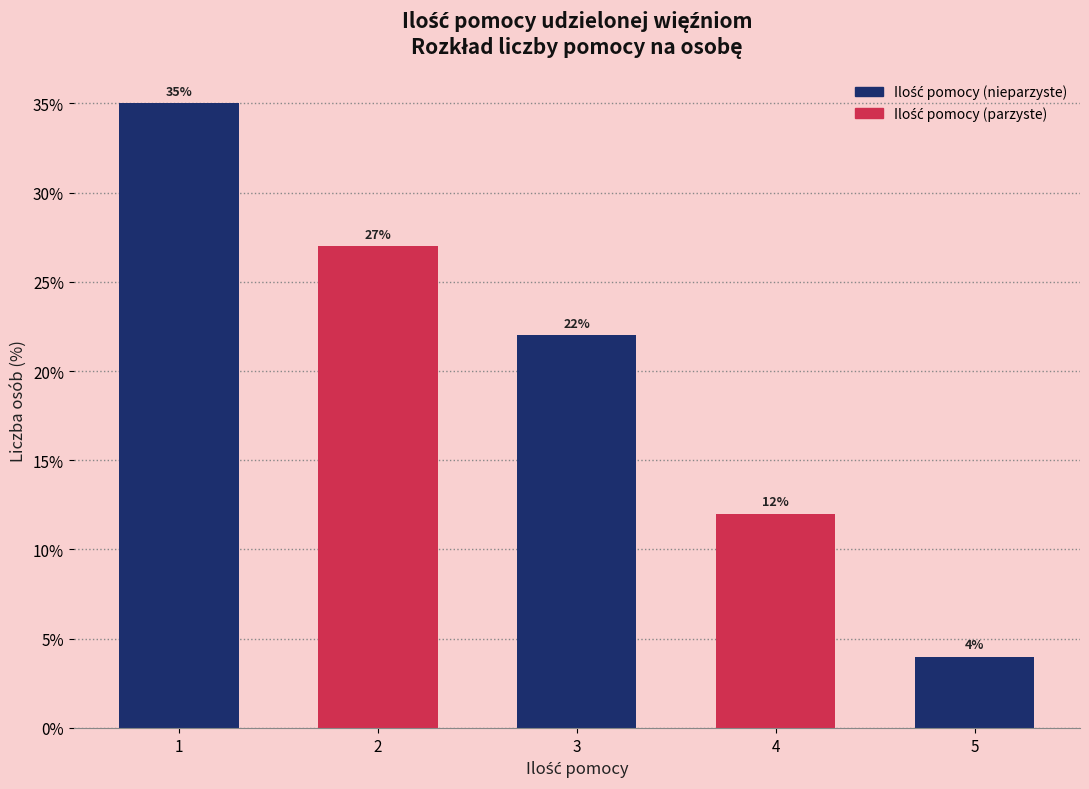

Reading left to right, what are all the values shown in this chart?

35	27	22	12	4